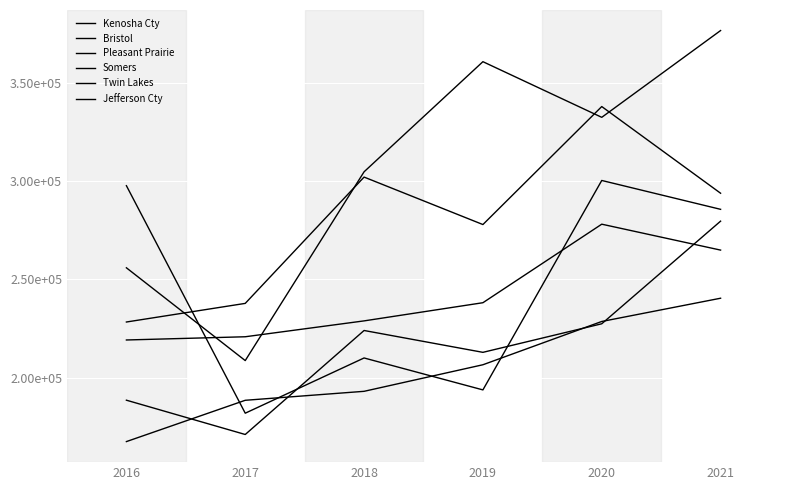

True or false: Bristol has more than 0 interior local peaks.

True